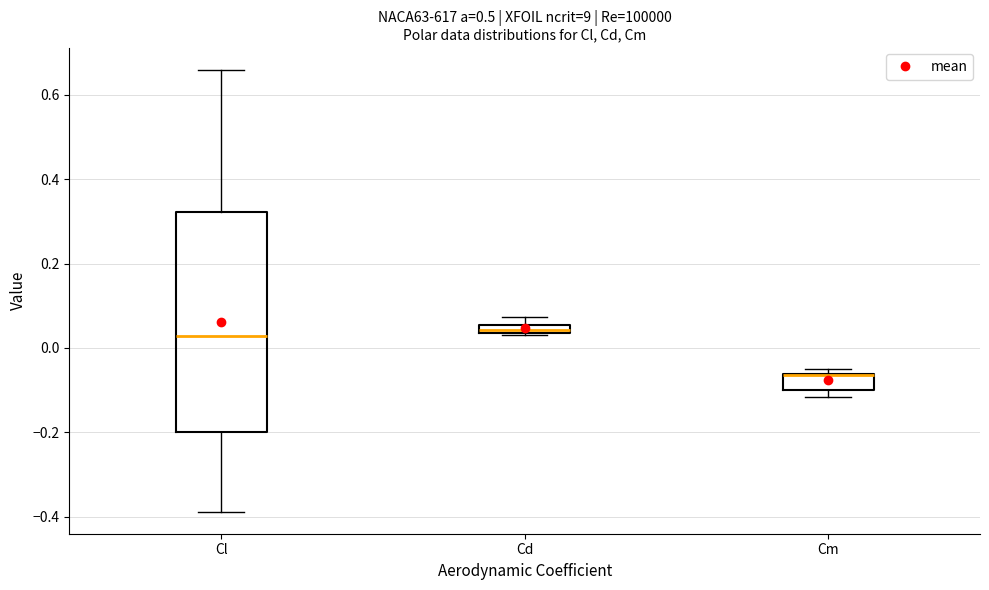

Comparing the boxes themselves (not the whiskers), which one is the tallest?

Cl